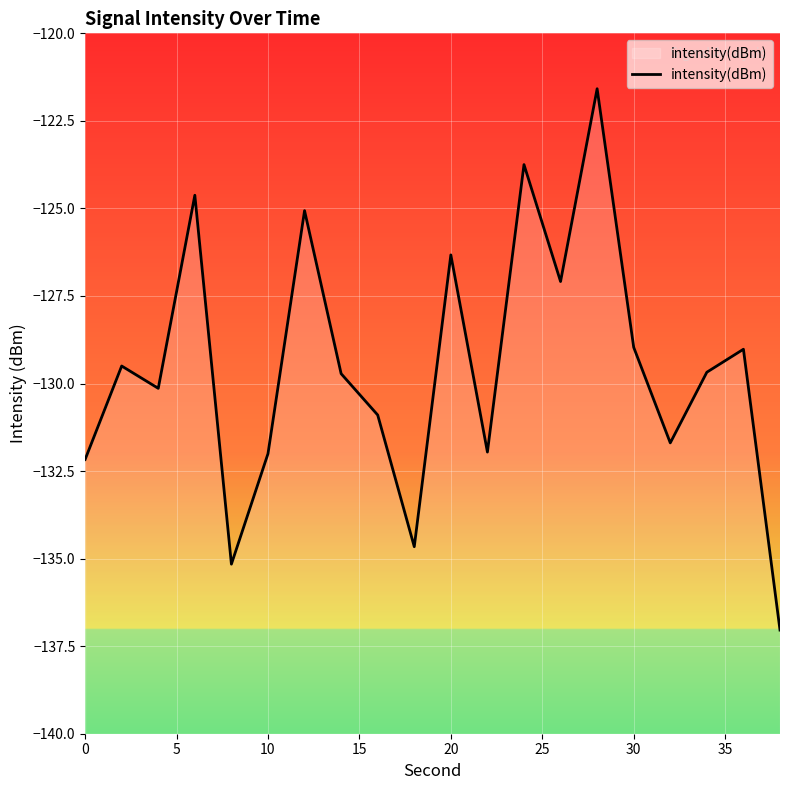

What is the minimum value shown in the chart?

-137.0